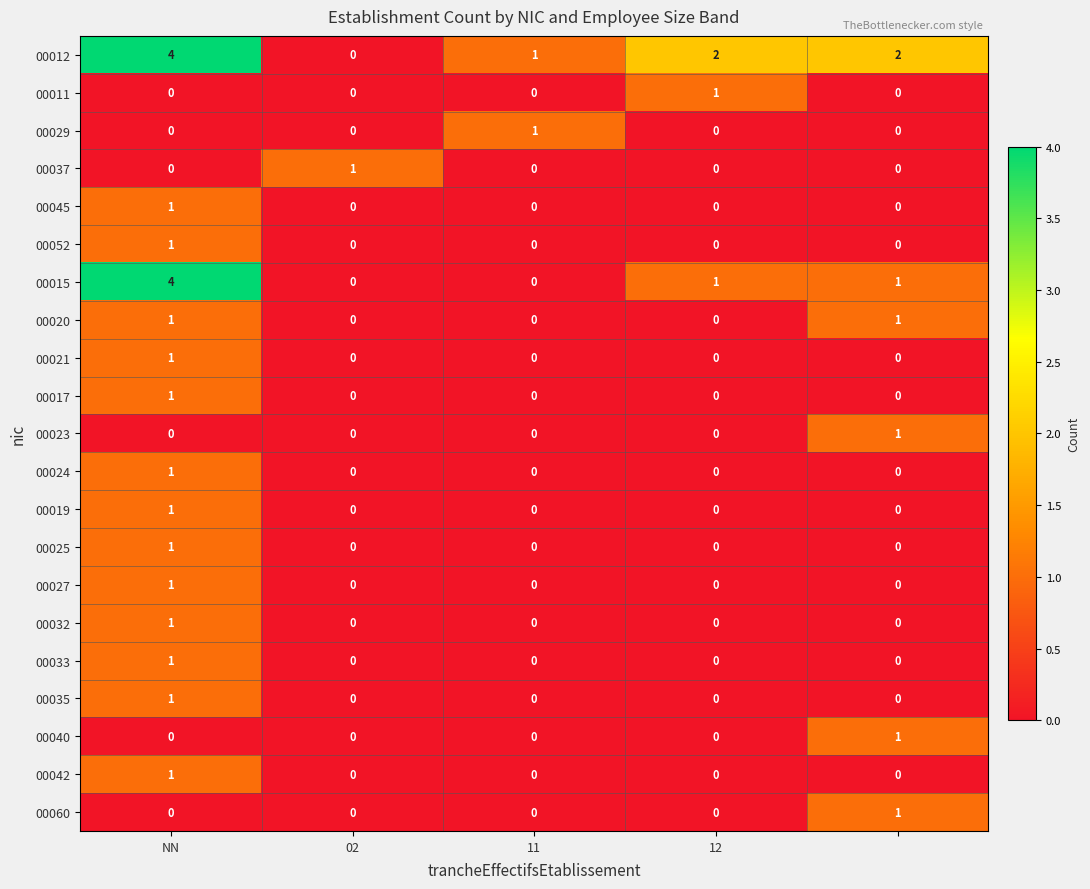

What is the difference between the maximum and second lowest values in the 00015 series?

4